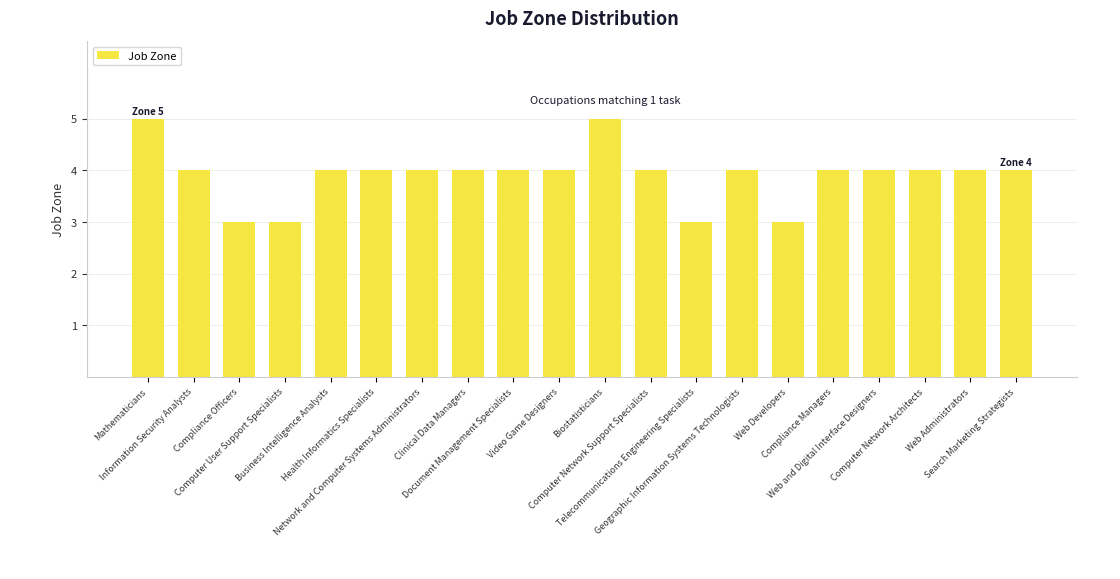

What is the maximum value shown in the chart?

5